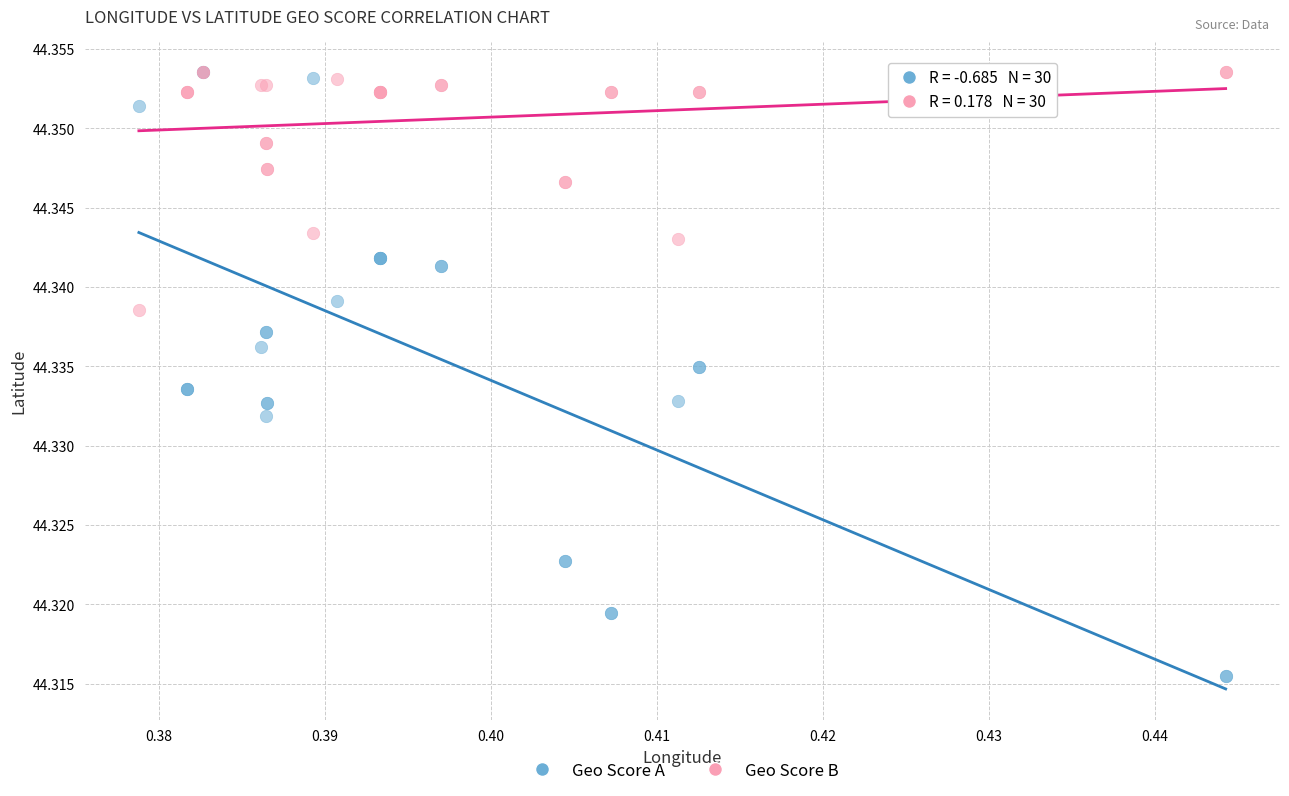

What are all the series names shown in the legend?

Geo Score A, Geo Score B